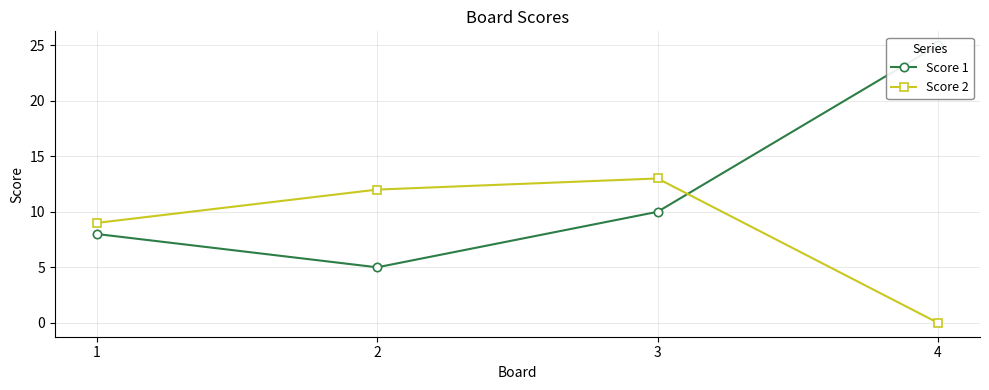

Between 3 and 4, which is larger?

4